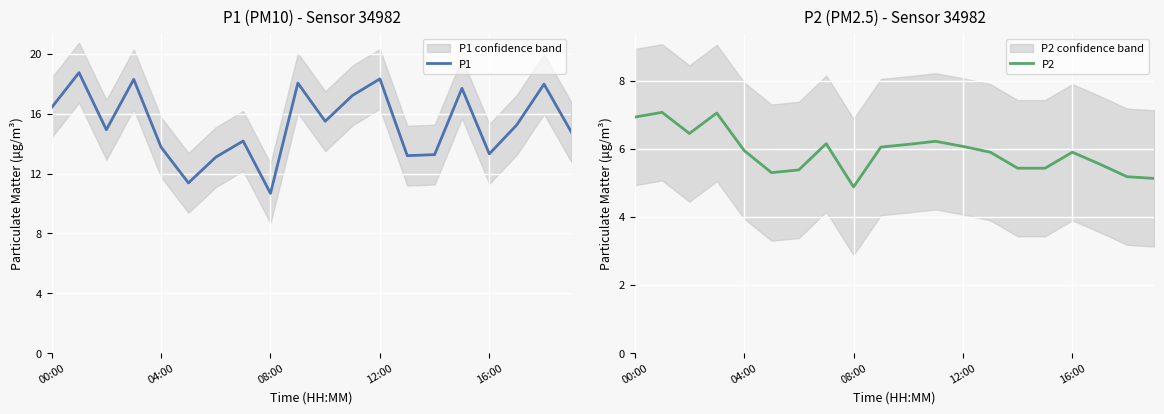

What value does the P1 series have at 7?

14.2